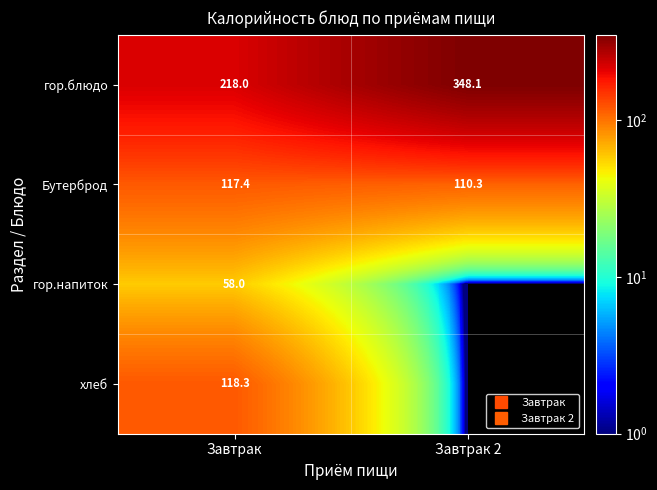

Is the value of гор.блюдо at Завтрак 2 greater than the value of хлеб at Завтрак 2?

Yes